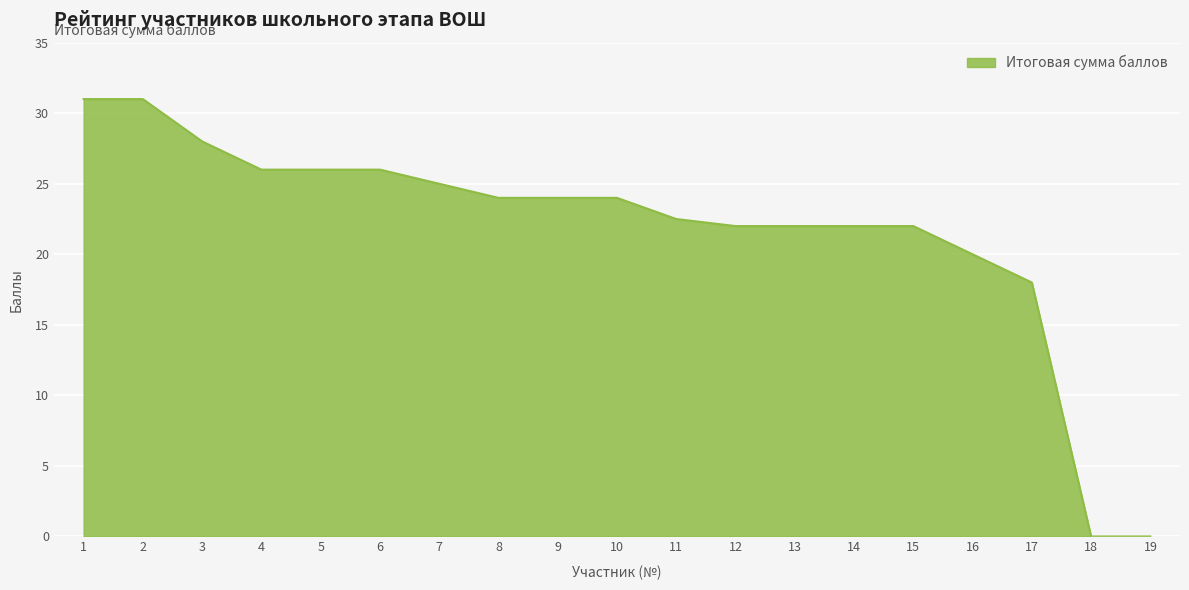

What is the maximum value shown in the chart?

31.0